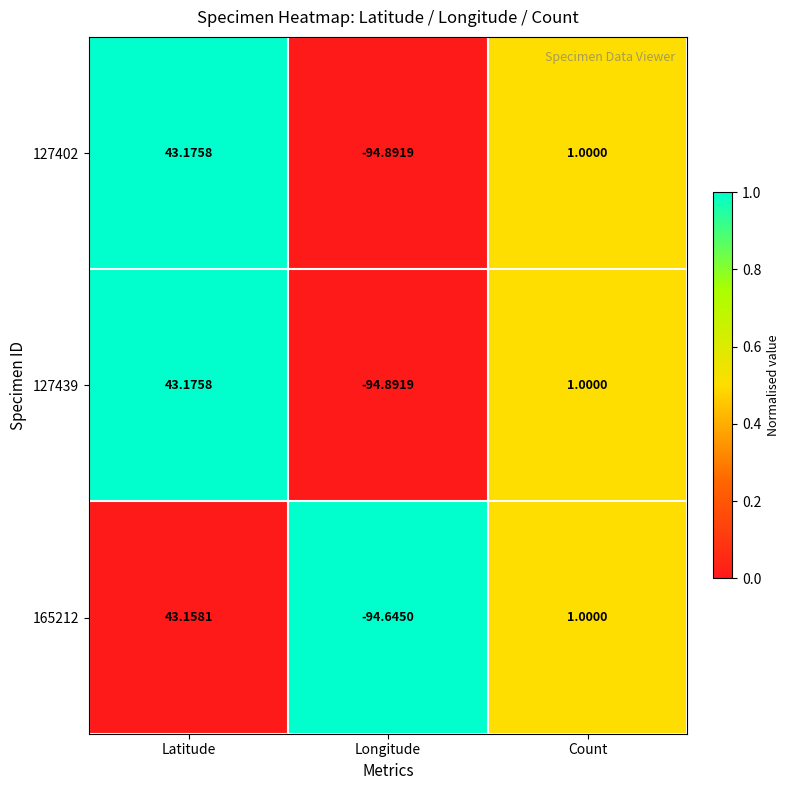

Rank the categories by 165212 value from lowest to highest.

Longitude, Count, Latitude